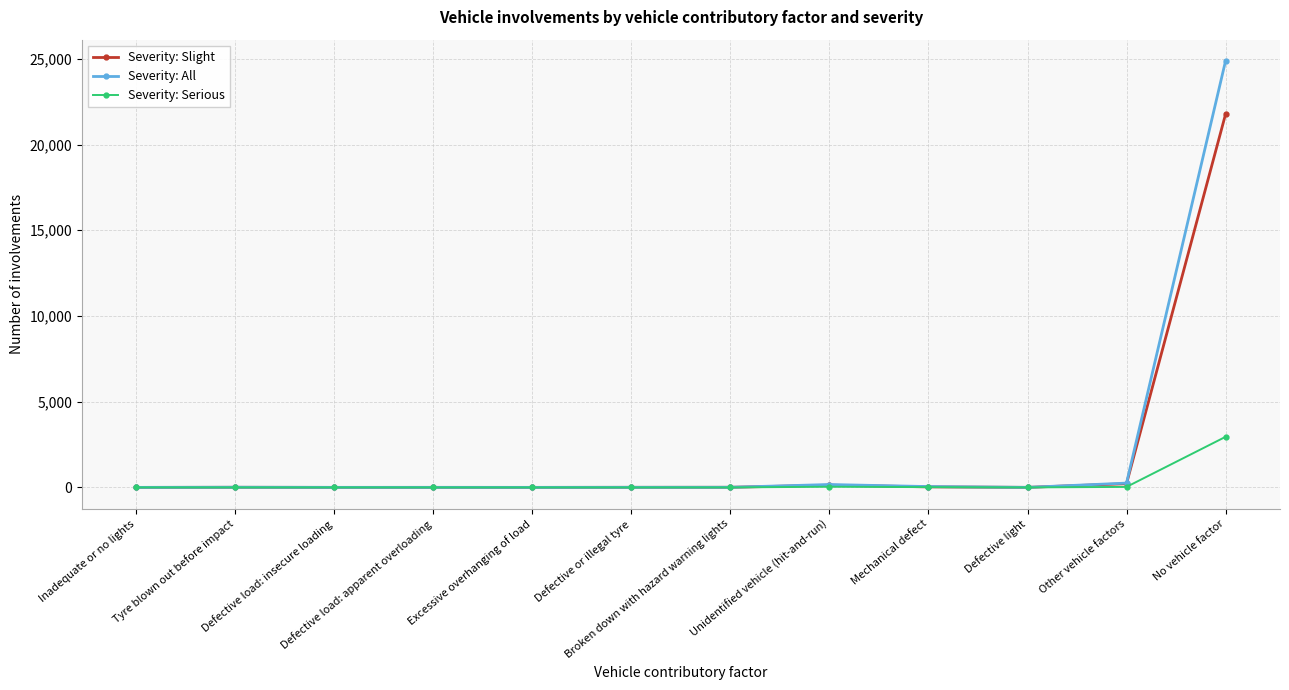

True or false: Severity: All has more than 0 points higher than both neighbors.

True